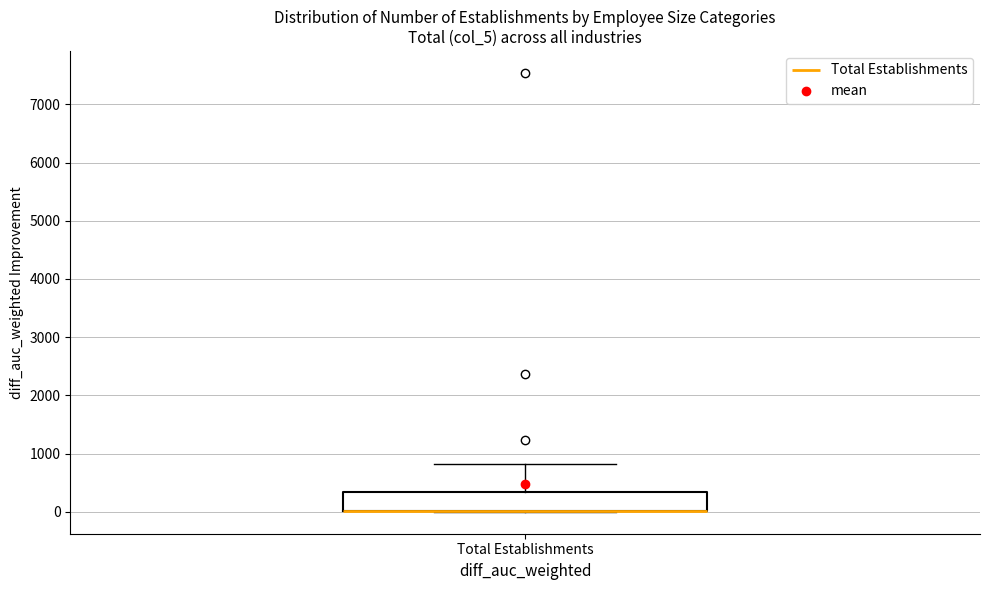

Read this box plot against the y-axis: the position of the median line, the range covered by the box, and the ends of both whiskers. The values are not printed on the chart, so give them approximately, as read against the axis.

median 0 (drawn on the box's lower edge), box 0 to 300, whiskers 0 to 800